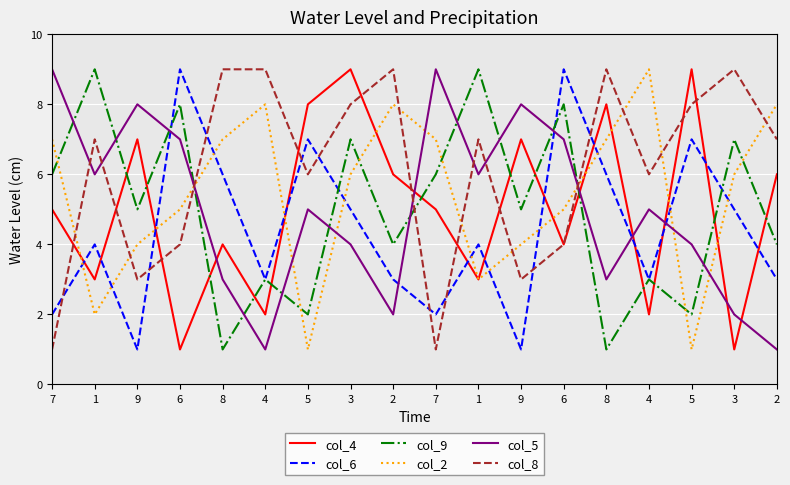

How many lines are shown in the chart?

6